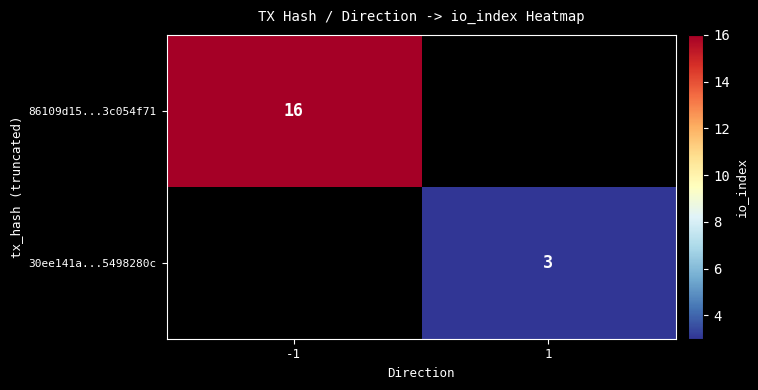

Is it true that 30ee141a...5498280c equals 3 at 1?

True